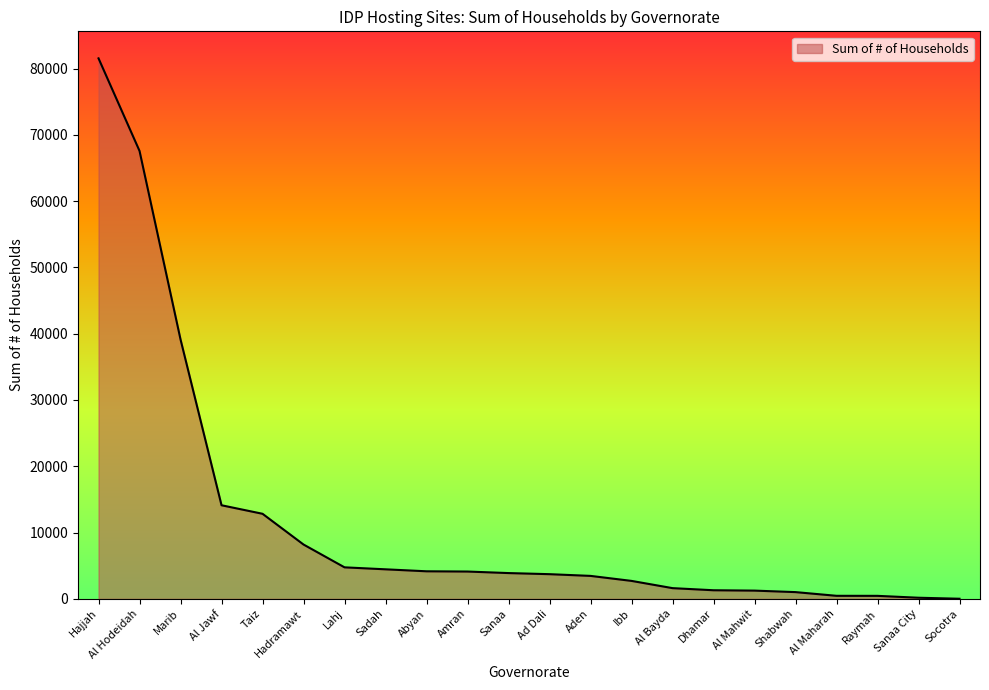

What is the average value?

11859